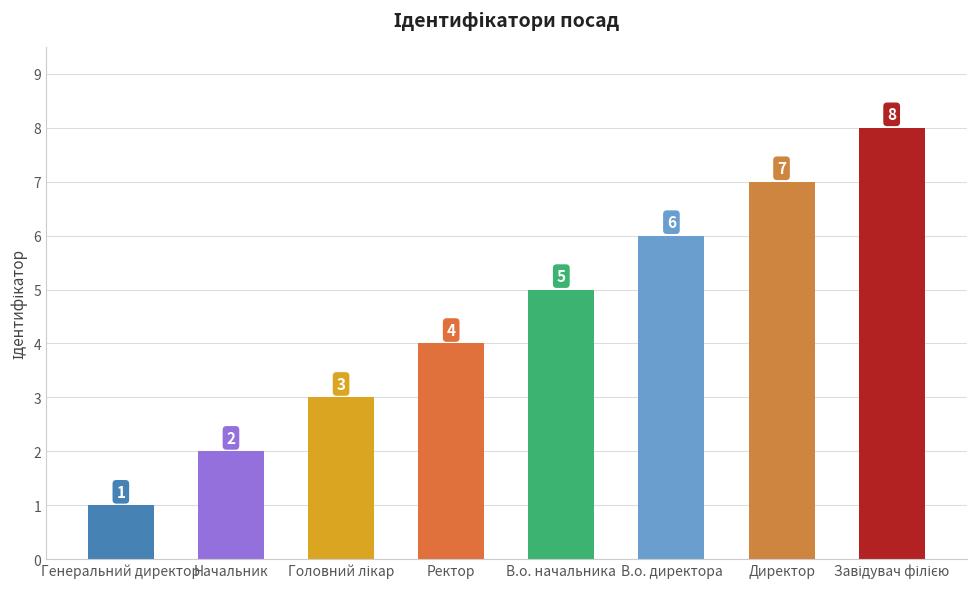

What is the label of the 6th bar from the left?

В.о. директора